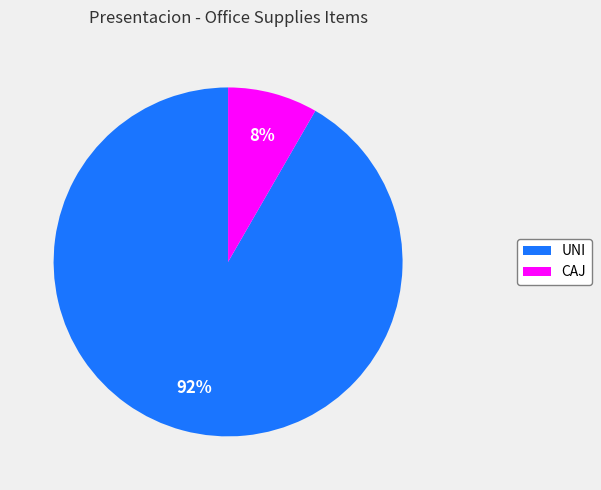

Which slice is the smallest?

CAJ